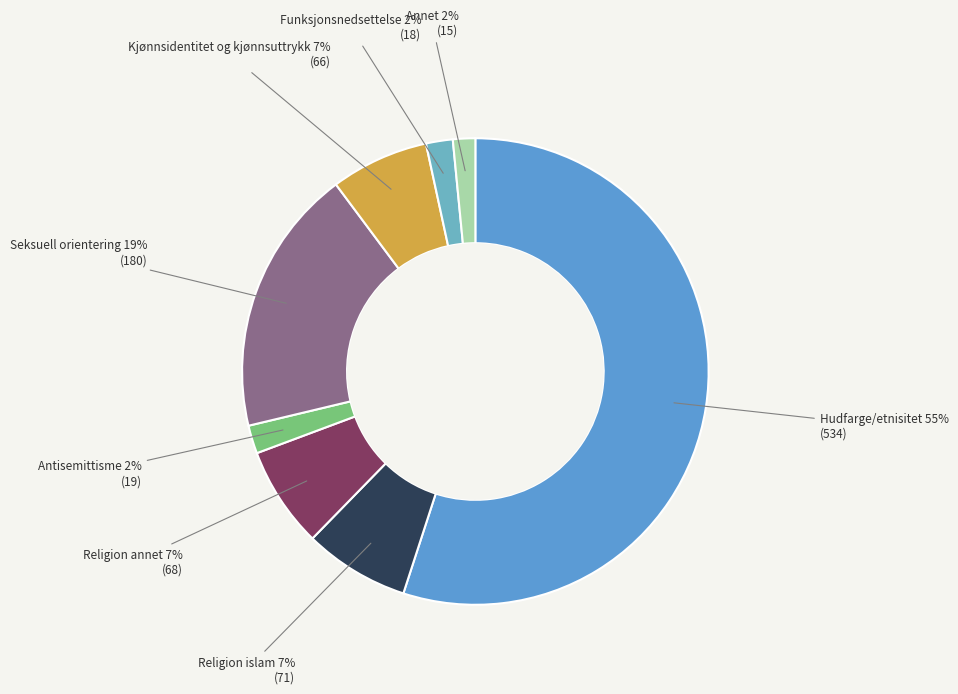

Is the sum of Religion annet and Kjønnsidentitet og kjønnsuttrykk greater than half?

No